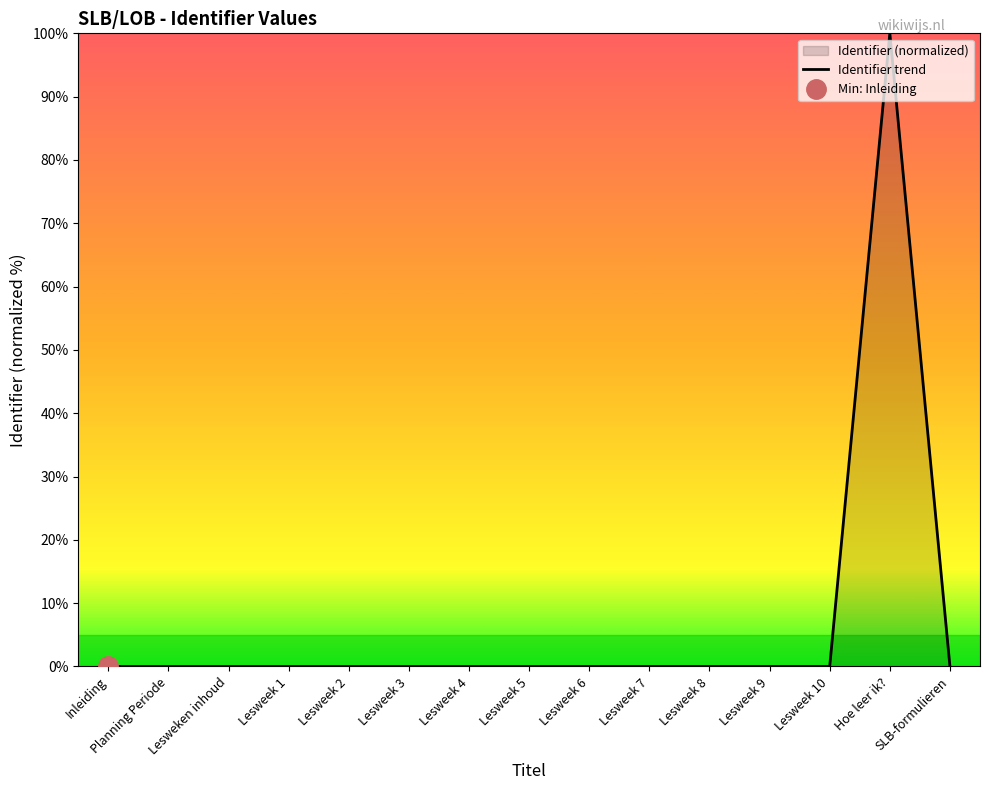

Which category has the lowest value across all series?

Inleiding